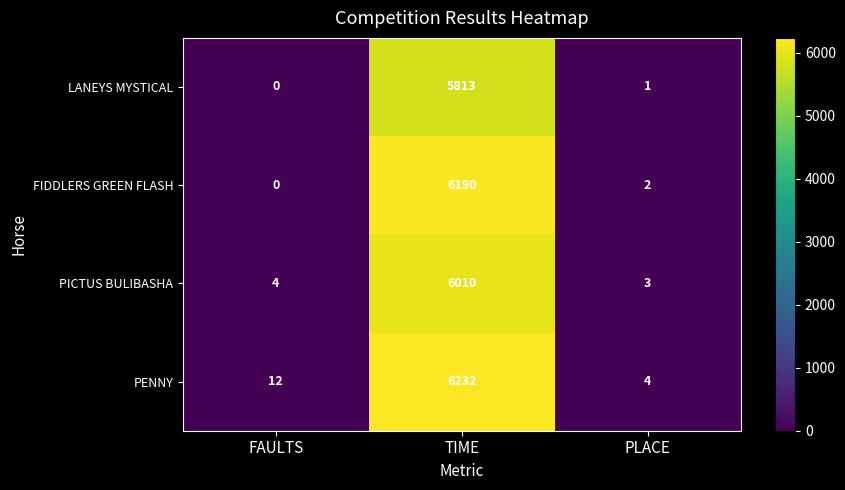

What is the difference between the highest and lowest values at PLACE?

3